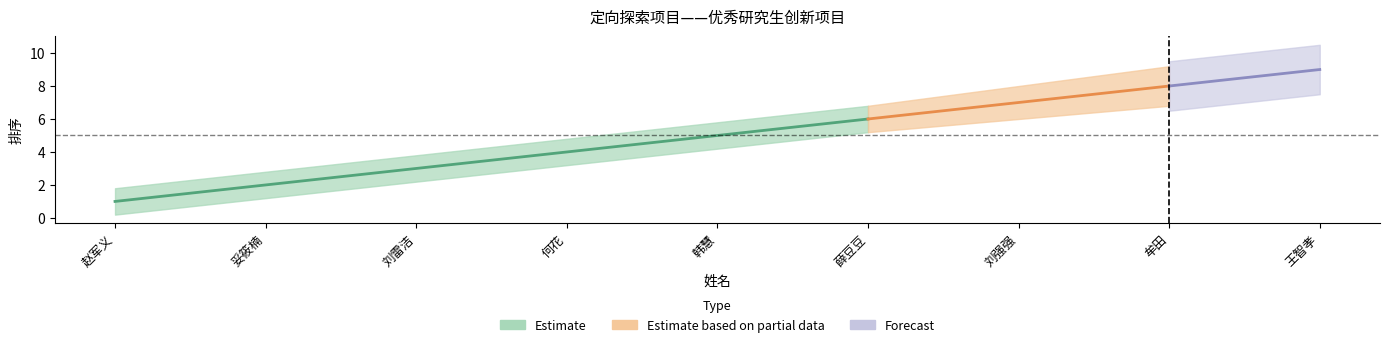

What is the sum of the values at 王智孝 and 刘强强?

16